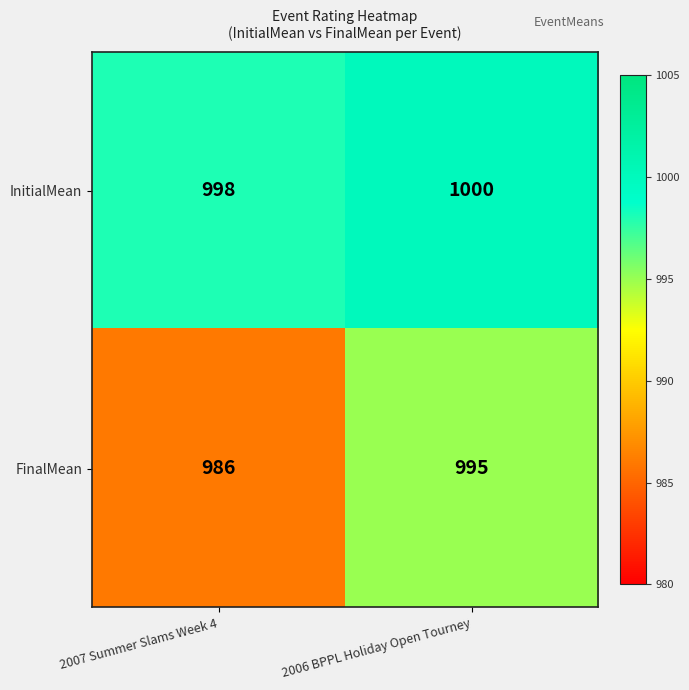

Reading left to right, transcribe all the data shown in this chart.

InitialMean: 2007 Summer Slams Week 4=998	2006 BPPL Holiday Open Tourney=1000
FinalMean: 2007 Summer Slams Week 4=986	2006 BPPL Holiday Open Tourney=995